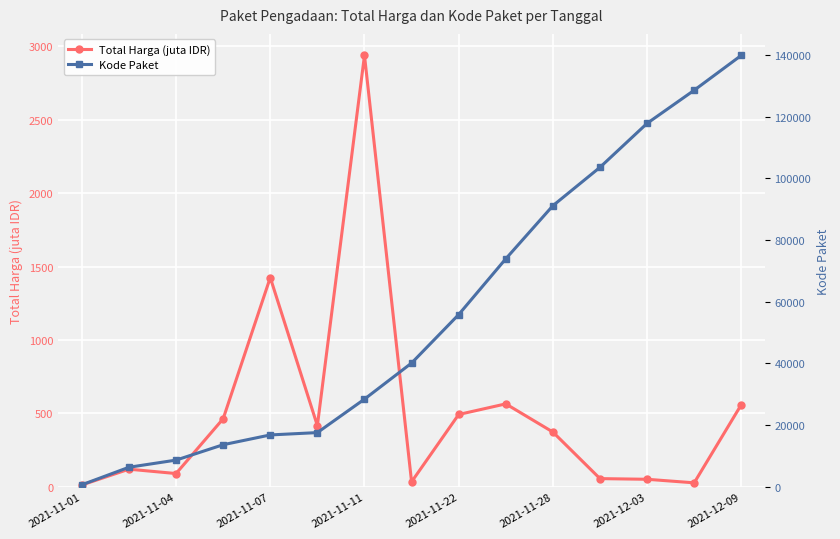

What are all the series names shown in the legend?

Total Harga (juta IDR), Kode Paket